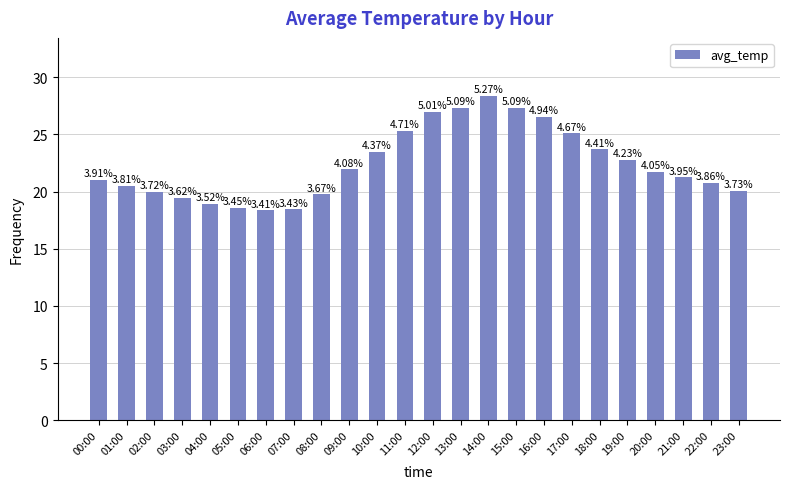

What is the change in value from 12:00 to 22:00?

-6.2